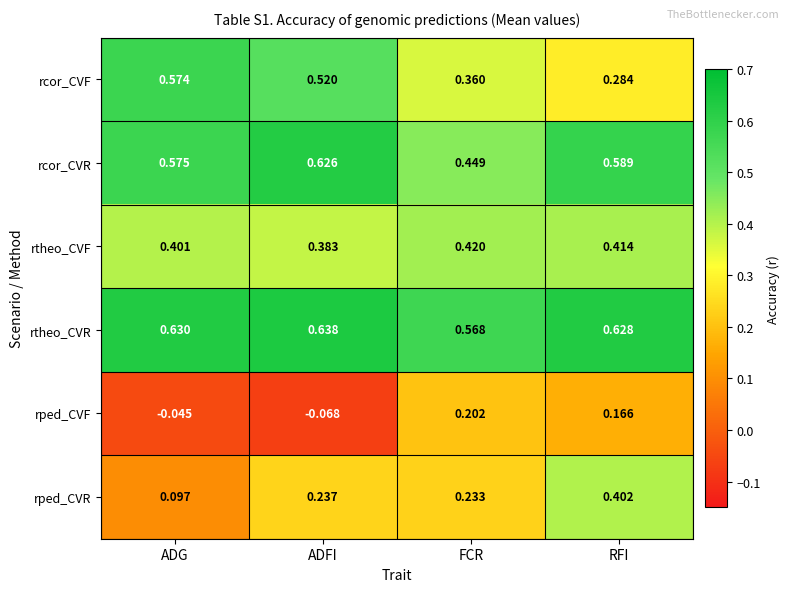

Which series changed the most between ADG and ADFI?

rped_CVR